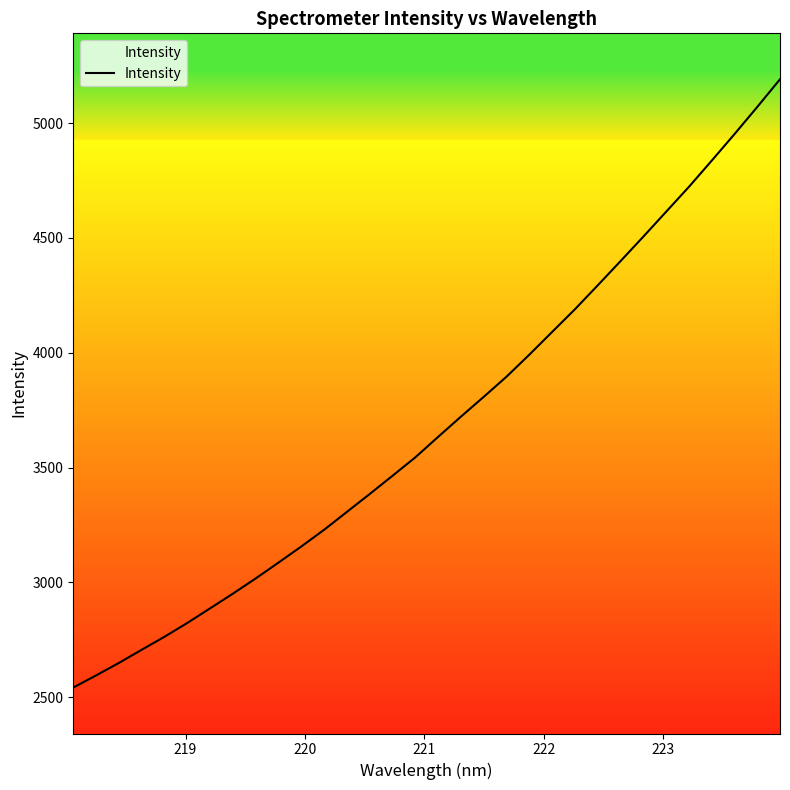

What is the greatest value displayed?

5190.9